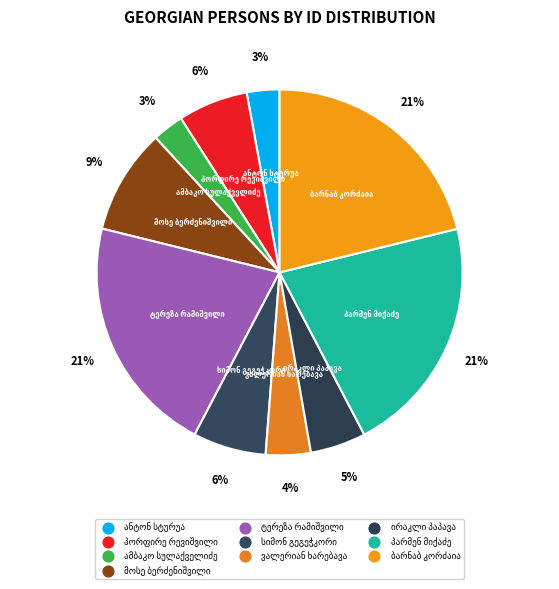

What is the smallest slice in the pie chart?

ამბაკო სულაქველიძე